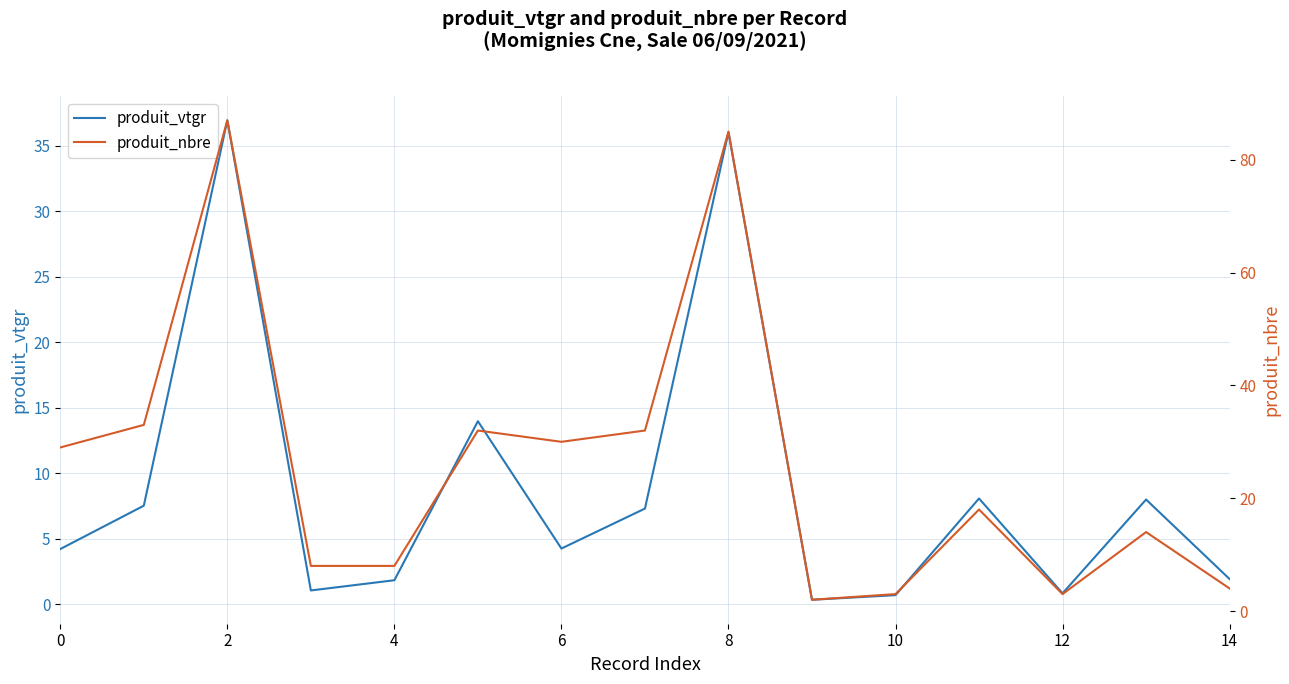

What is the difference between the second highest and second lowest values in the produit_nbre series?

82.0